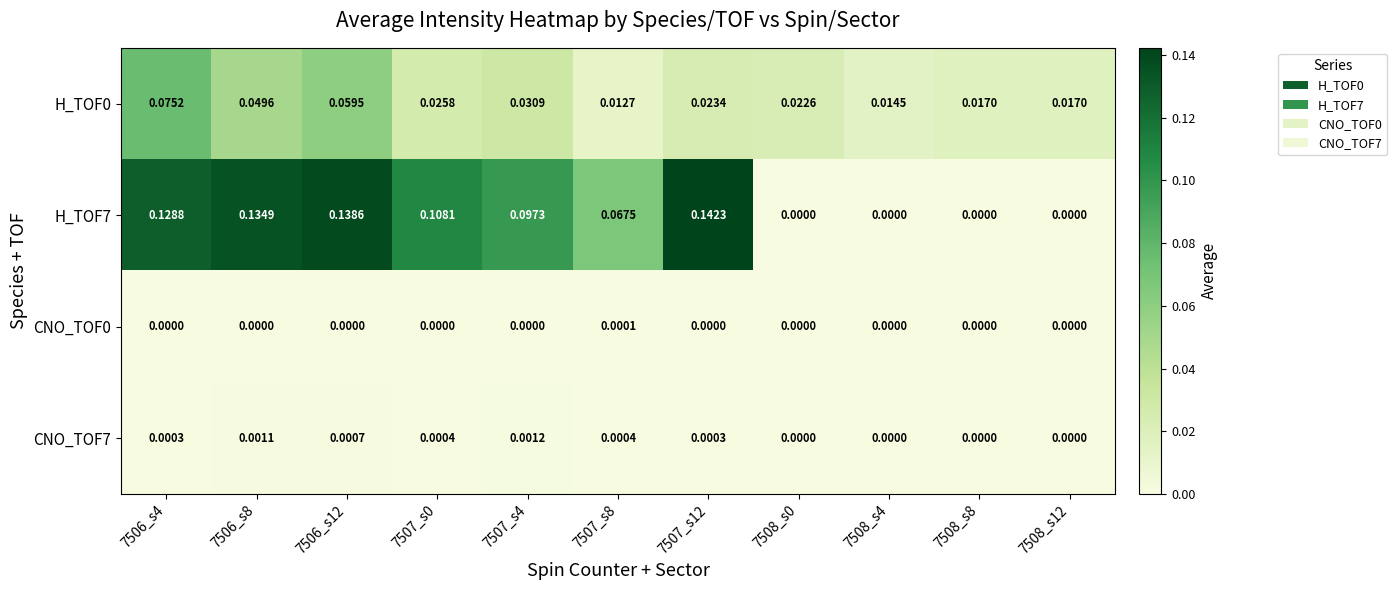

At how many categories does at least one series exceed 0?

11